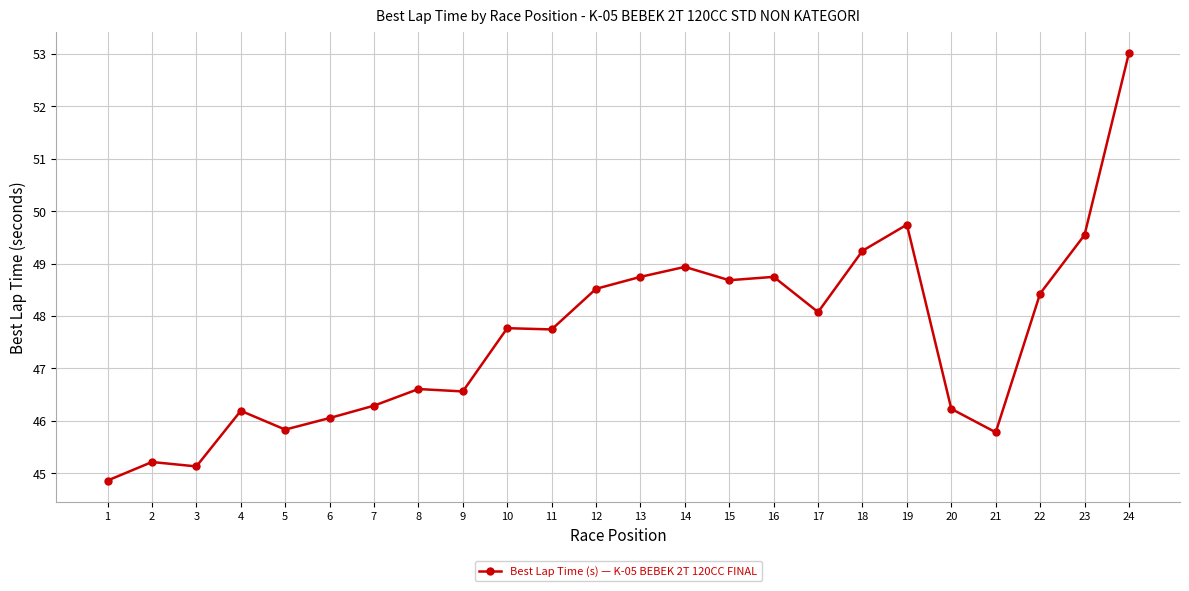

Which label corresponds to the smallest value in the chart?

1